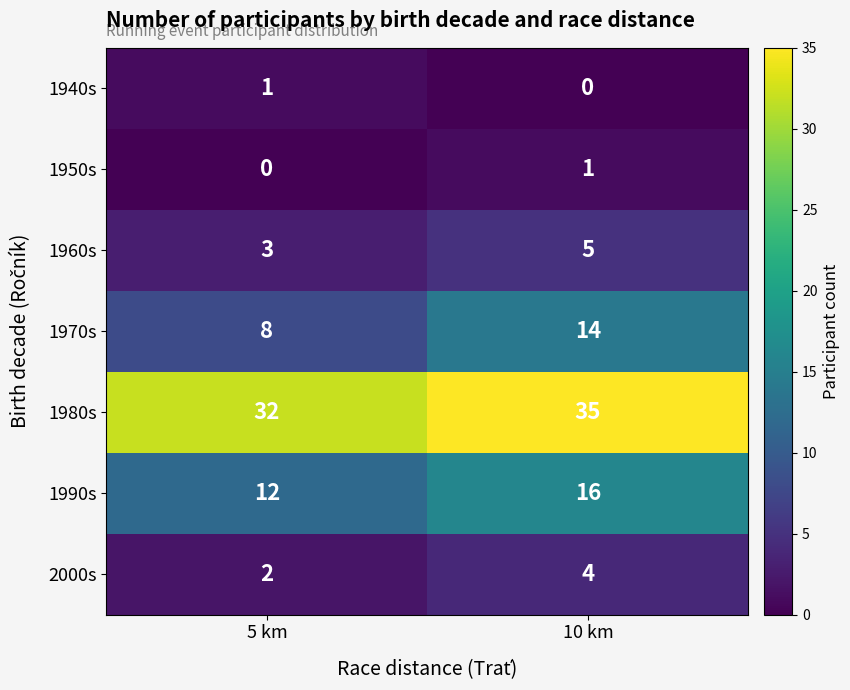

Is it true that 1940s equals 0 at 10 km?

True